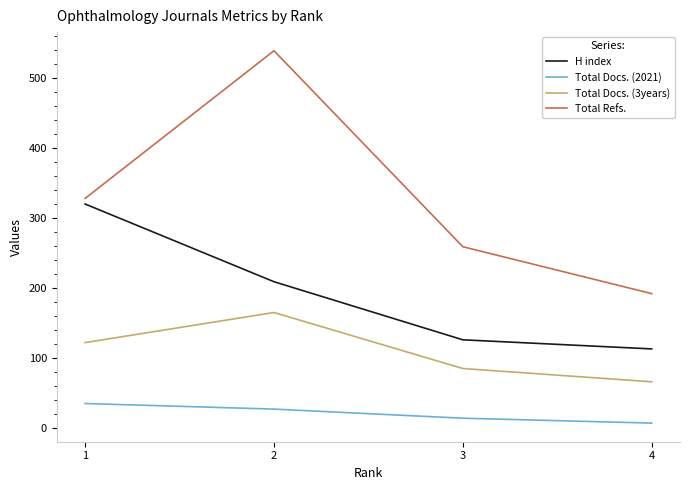

At how many categories does at least one series exceed 425?

1